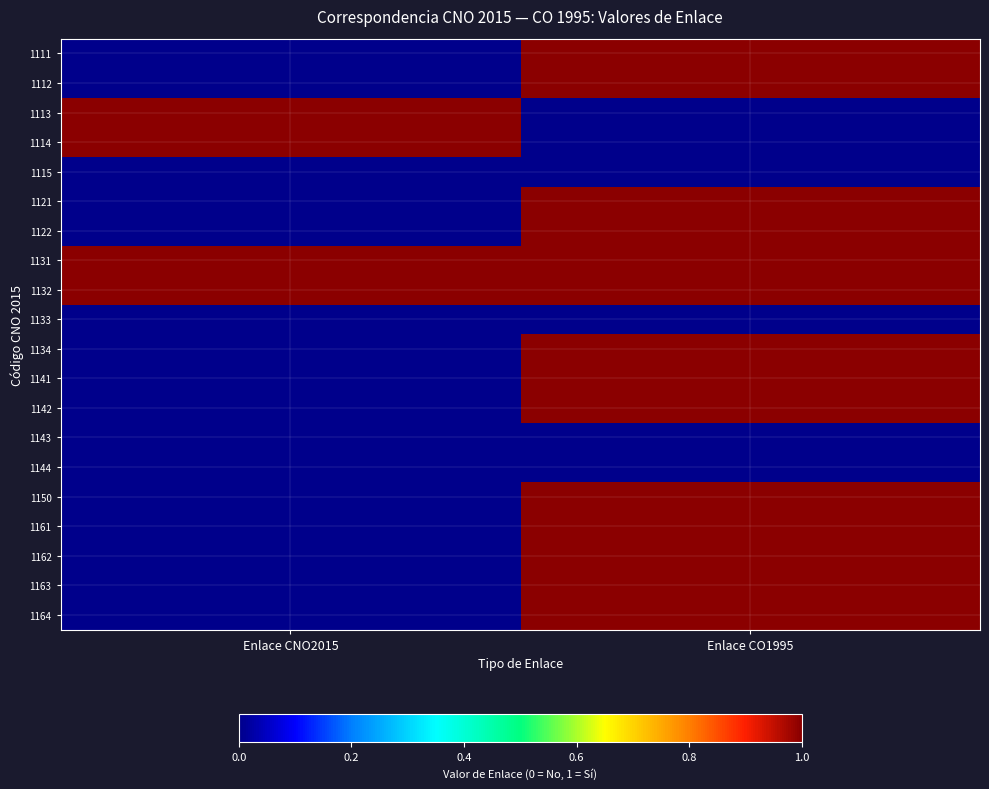

Reading left to right, list all the values displayed in this chart.

1111: Enlace CNO2015=0	Enlace CO1995=1
1112: Enlace CNO2015=0	Enlace CO1995=1
1113: Enlace CNO2015=1	Enlace CO1995=0
1114: Enlace CNO2015=1	Enlace CO1995=0
1115: Enlace CNO2015=0	Enlace CO1995=0
1121: Enlace CNO2015=0	Enlace CO1995=1
1122: Enlace CNO2015=0	Enlace CO1995=1
1131: Enlace CNO2015=1	Enlace CO1995=1
1132: Enlace CNO2015=1	Enlace CO1995=1
1133: Enlace CNO2015=0	Enlace CO1995=0
1134: Enlace CNO2015=0	Enlace CO1995=1
1141: Enlace CNO2015=0	Enlace CO1995=1
1142: Enlace CNO2015=0	Enlace CO1995=1
1143: Enlace CNO2015=0	Enlace CO1995=0
1144: Enlace CNO2015=0	Enlace CO1995=0
1150: Enlace CNO2015=0	Enlace CO1995=1
1161: Enlace CNO2015=0	Enlace CO1995=1
1162: Enlace CNO2015=0	Enlace CO1995=1
1163: Enlace CNO2015=0	Enlace CO1995=1
1164: Enlace CNO2015=0	Enlace CO1995=1